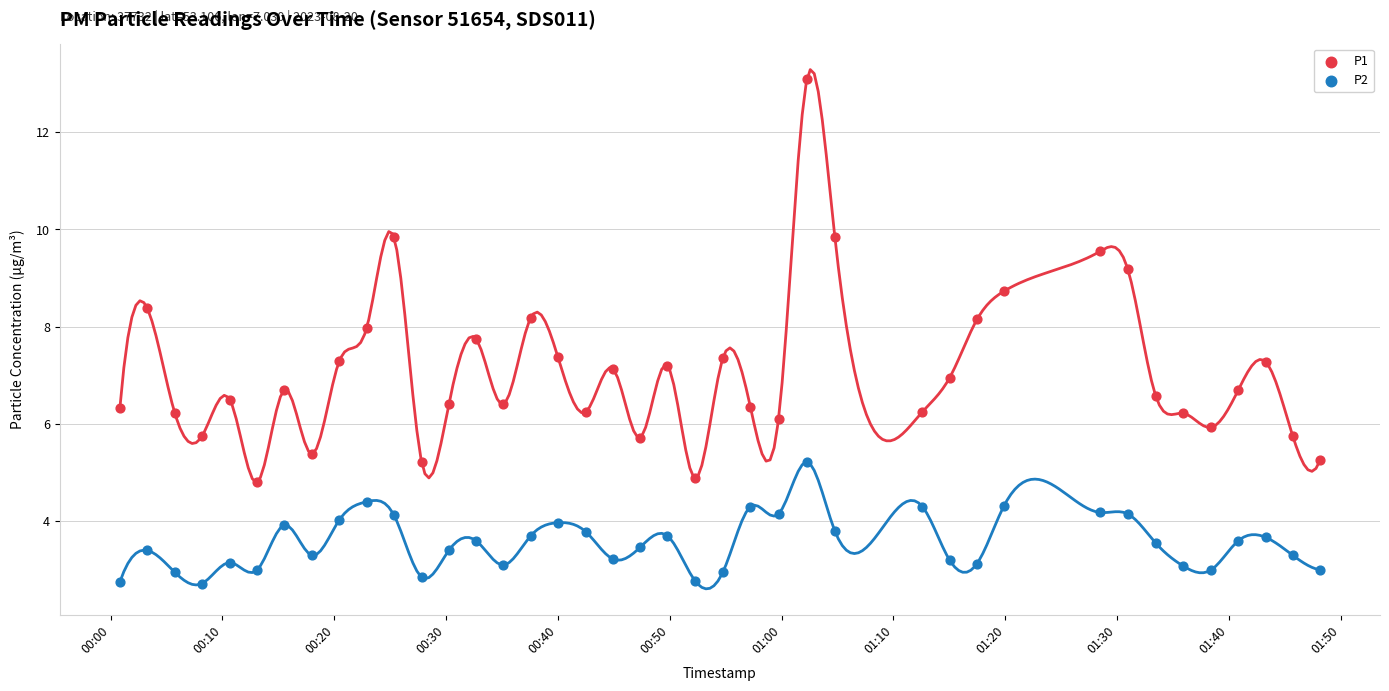

What are all the series names shown in the legend?

P1, P2